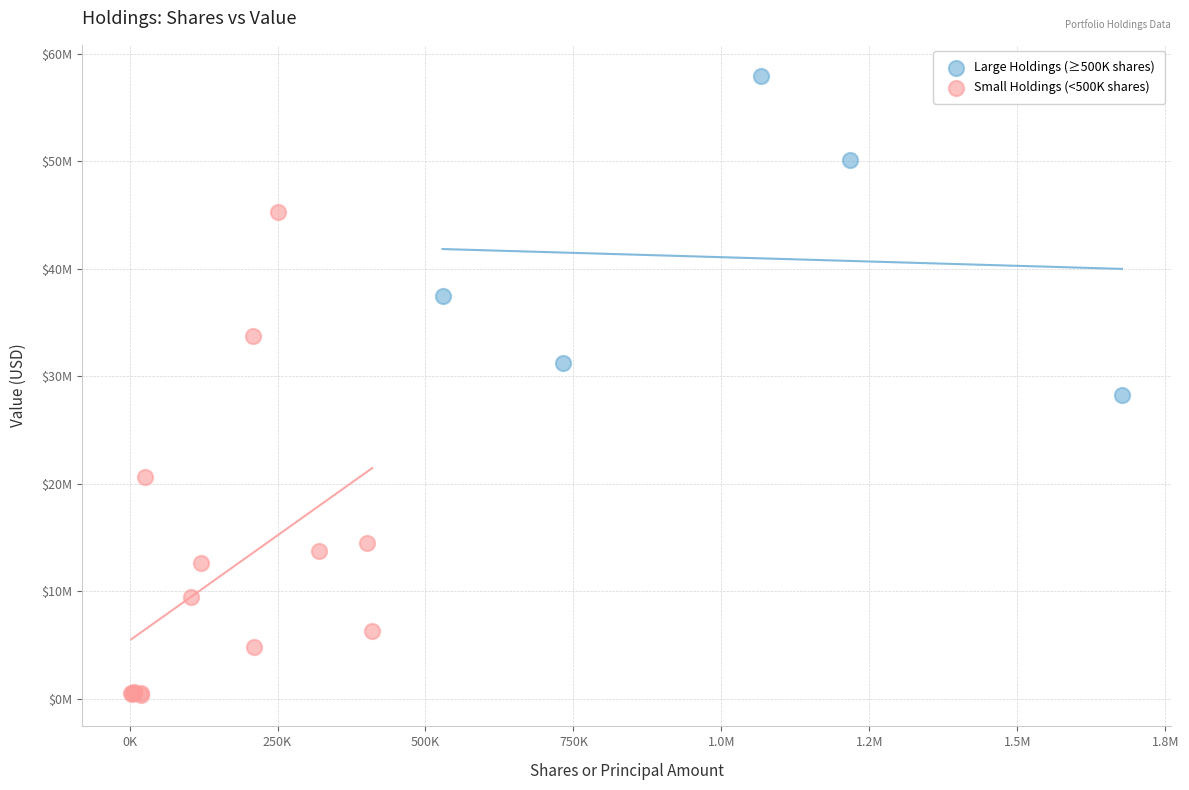

Which series has the largest Y range (max minus min)?

Small Holdings (<500K shares)